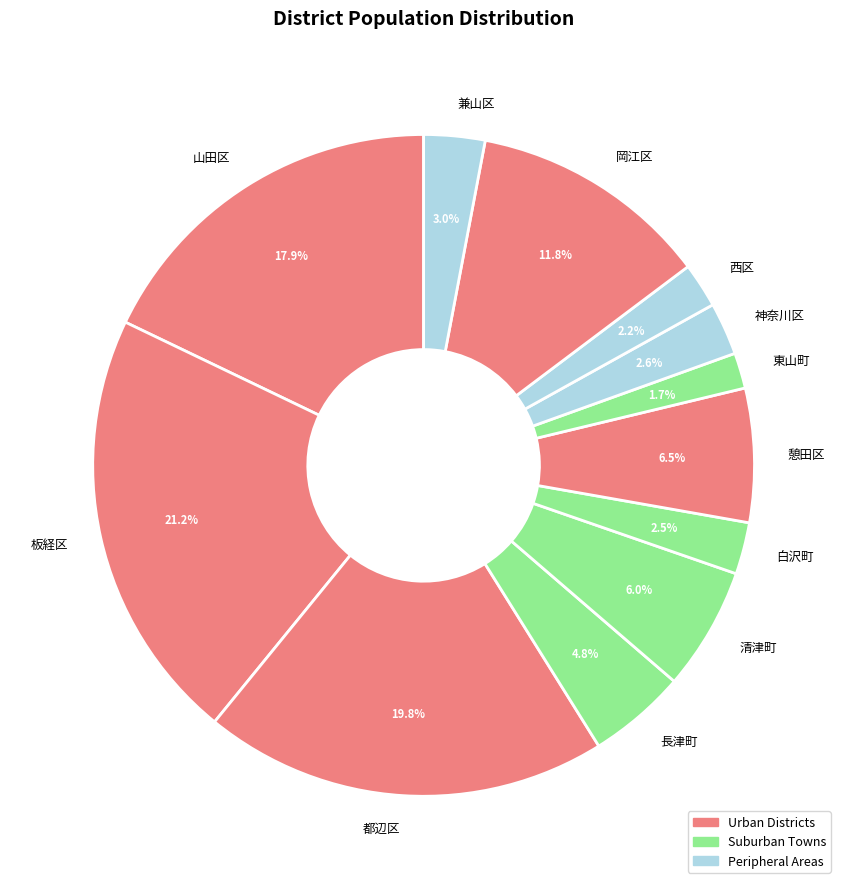

Which slice is the largest?

板経区